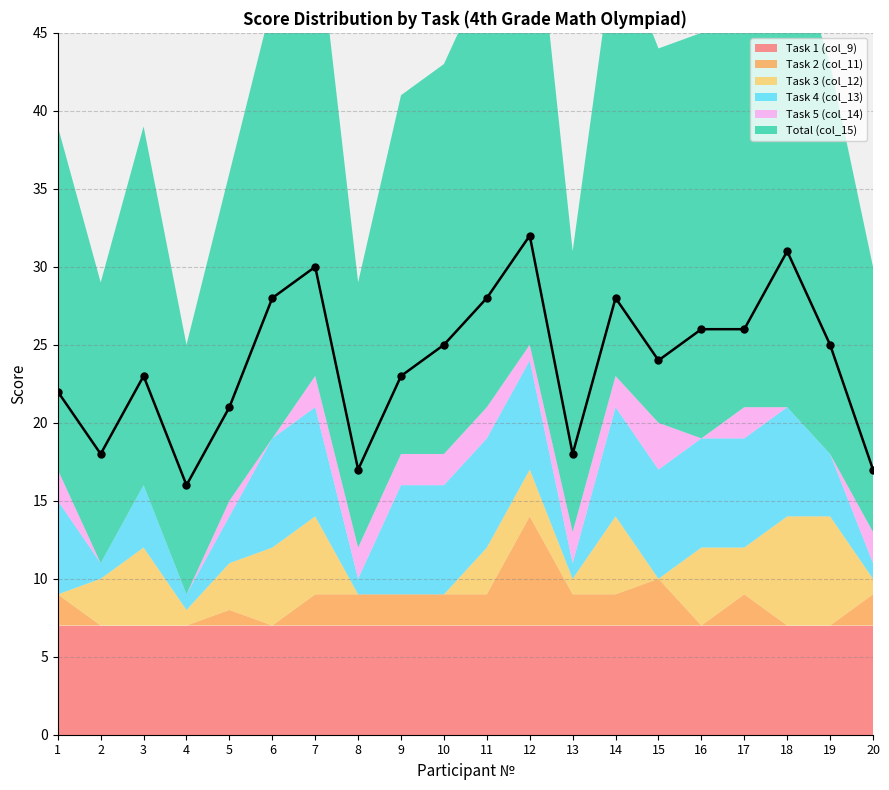

At which category does Total (col_15) reach its first local valley?

2